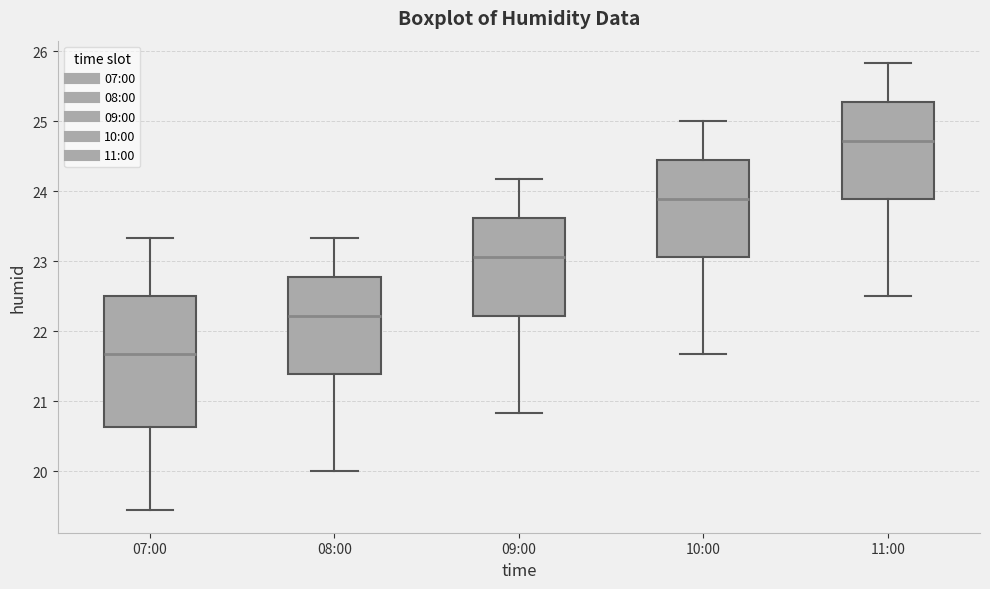

Where is the lower edge of the box for 10:00 on the y-axis? The values are not printed on the chart, so give them approximately, as read against the axis.

23.1